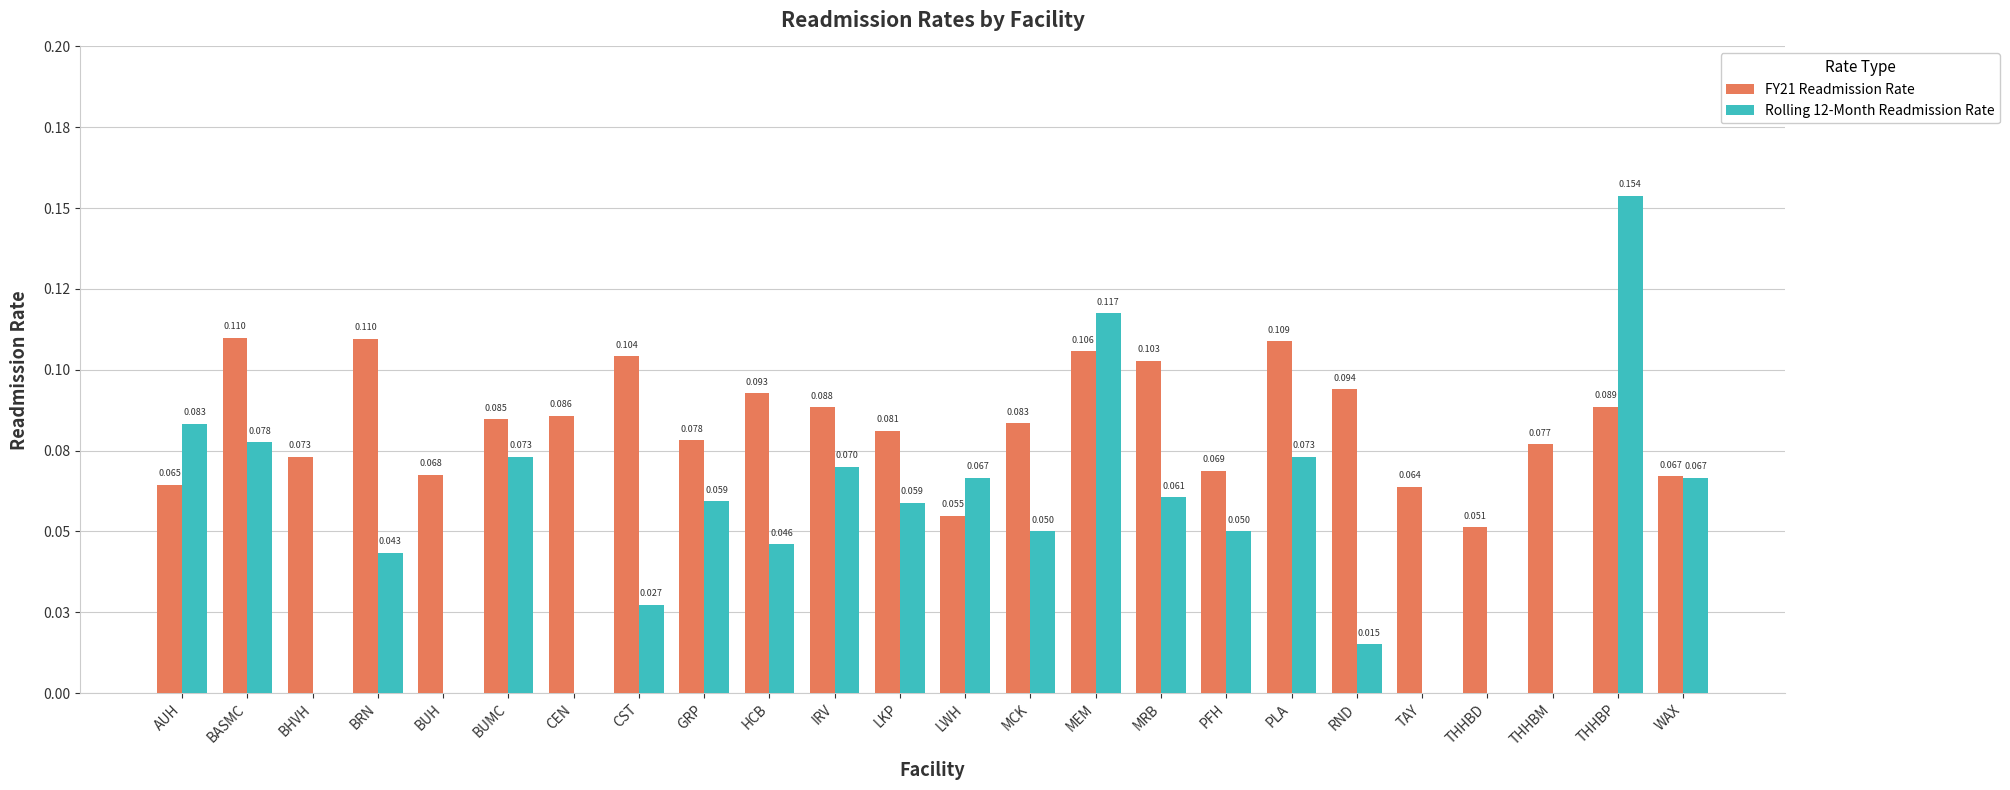

Is the value of Rolling 12-Month Readmission Rate at LKP greater than the value of FY21 Readmission Rate at THHBP?

No